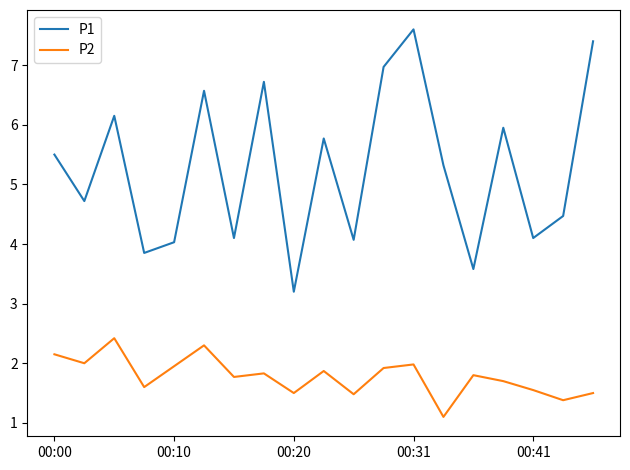

Which series has the widest spread of values?

P1